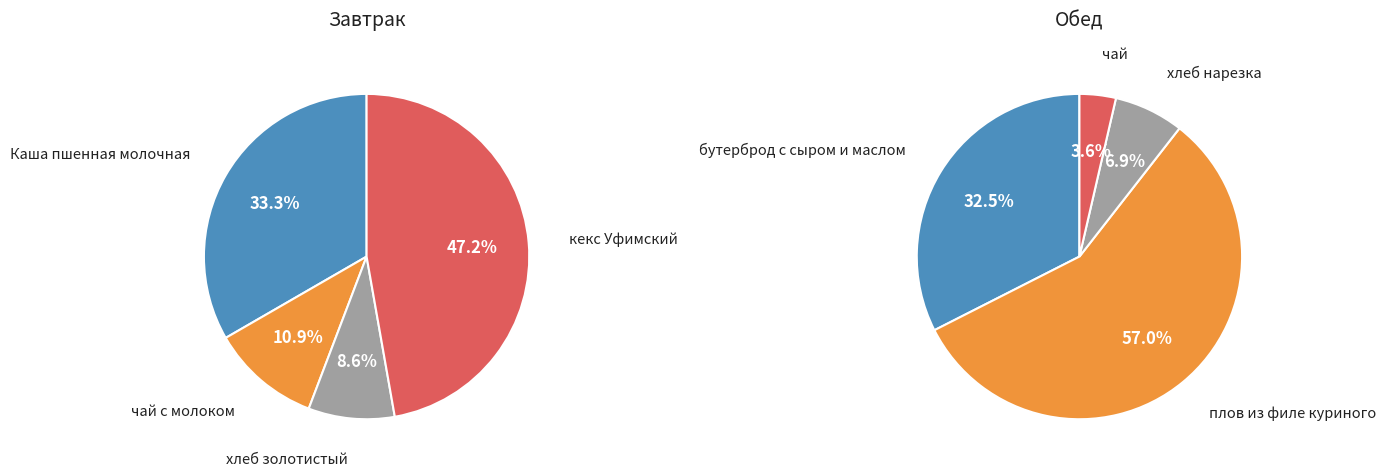

What percentage is the кекс Уфимский slice, to the nearest percent?

47%